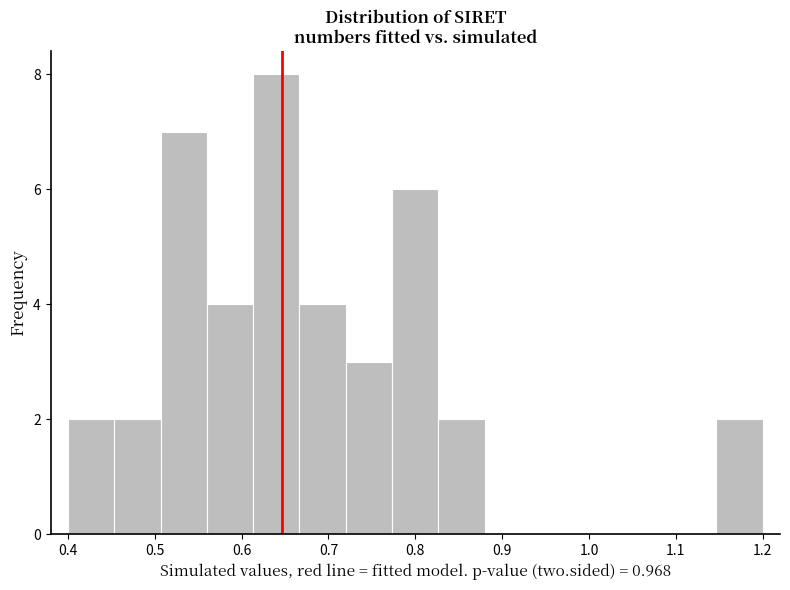

Reading left to right, transcribe this chart: for each bar, give the range it covers on the x-axis and its height. Neither the bar edges nor the heights are printed on the chart, so give them approximately, as read against the axes.

0.40 to 0.45: 2
0.45 to 0.51: 2
0.51 to 0.56: 7
0.56 to 0.61: 4
0.61 to 0.67: 8
0.67 to 0.72: 4
0.72 to 0.77: 3
0.77 to 0.83: 6
0.83 to 0.88: 2
0.88 to 0.93: 0
0.93 to 0.99: 0
0.99 to 1.04: 0
1.04 to 1.09: 0
1.09 to 1.15: 0
1.15 to 1.20: 2